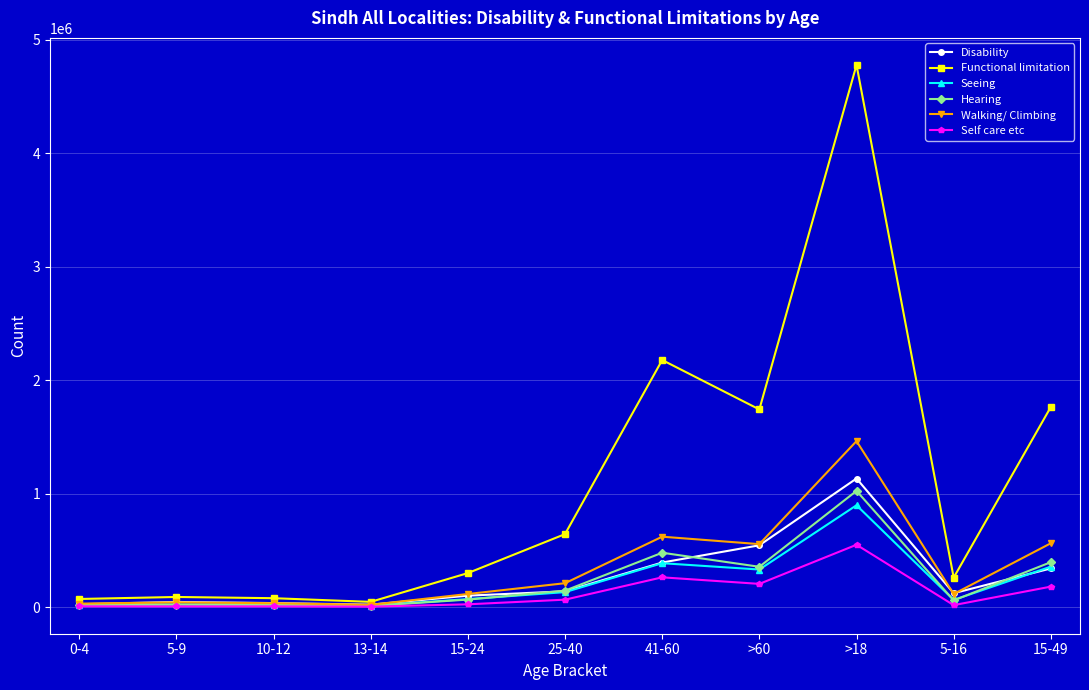

Is the value of Seeing at 0-4 greater than the value of Hearing at 5-16?

No